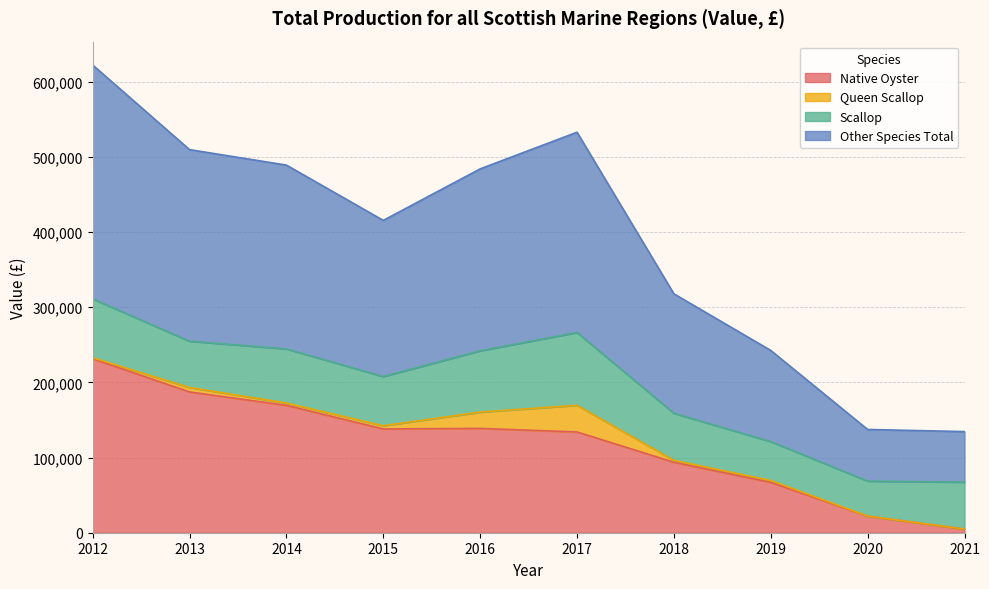

What are all the series names shown in the legend?

Native Oyster, Queen Scallop, Scallop, Other Species Total